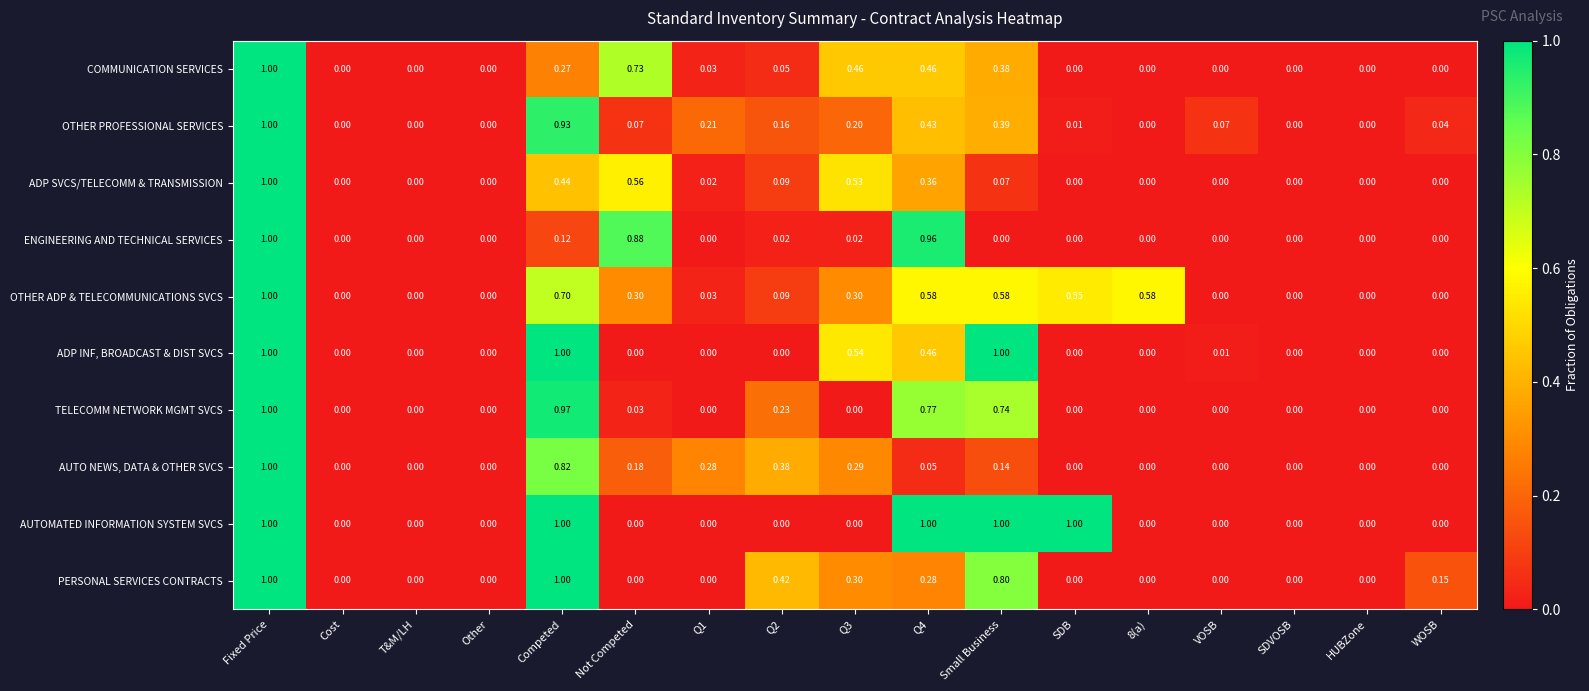

At which category is the sum across all series the highest?

Fixed Price